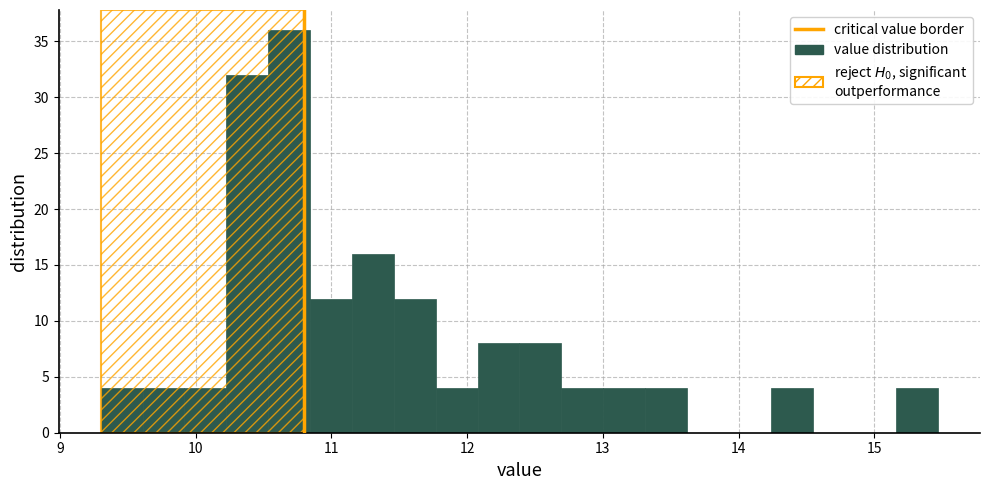

Around what value on the x-axis is the tallest bar? Give the approximate position of its centre, as read against the axis.

10.7